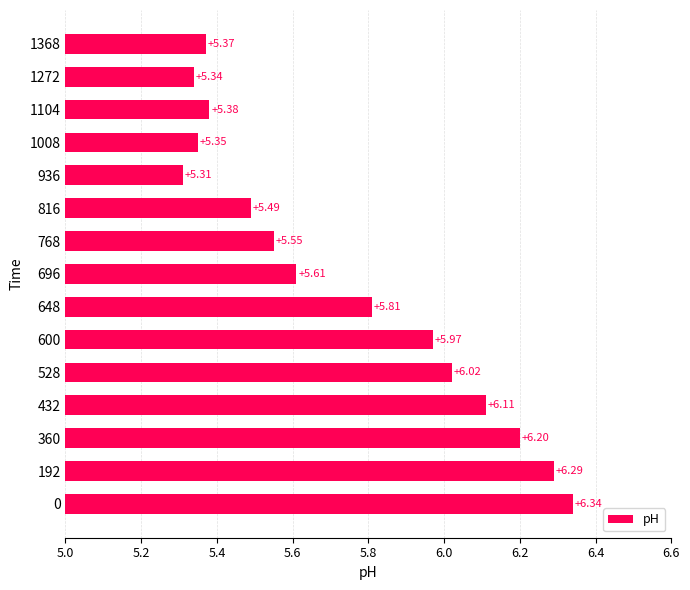

Rank the categories by value from highest to lowest.

0, 192, 360, 432, 528, 600, 648, 696, 768, 816, 1104, 1368, 1008, 1272, 936